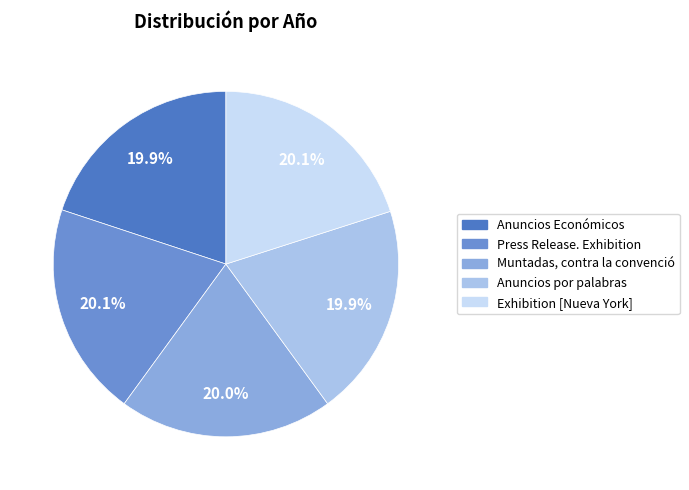

Which has a higher value, Press Release. Exhibition or Anuncios Económicos?

Press Release. Exhibition